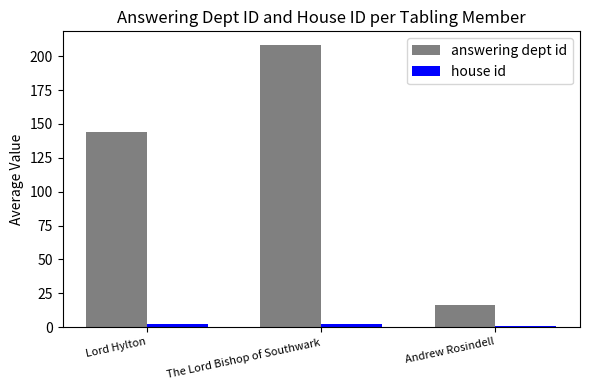

At how many categories does at least one series exceed 104?

2